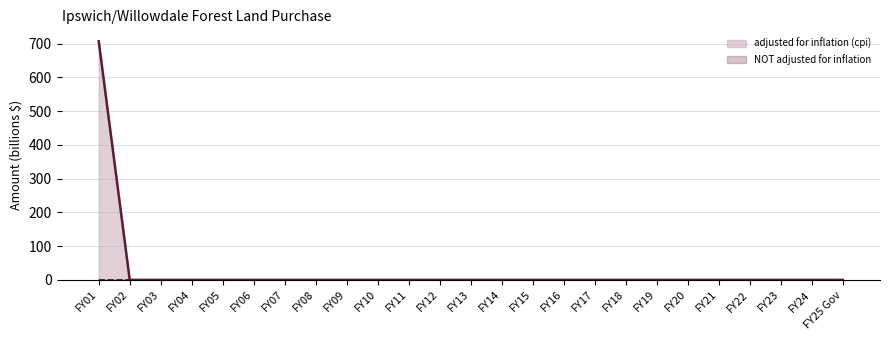

At which category does the chart reach its peak across all series?

FY01